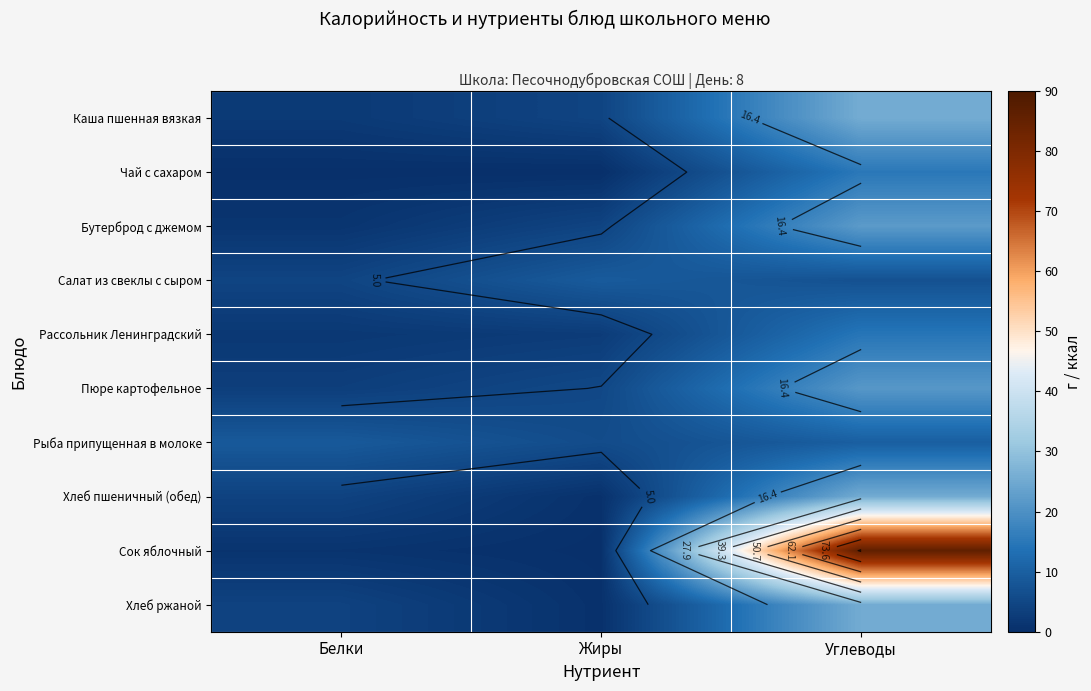

Rank the categories by Рыба припущенная в молоке value from lowest to highest.

Жиры, Белки, Углеводы